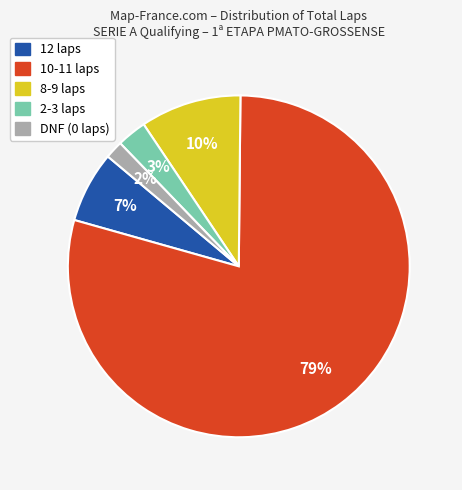

To the nearest percent, what is the average slice percentage?

20%